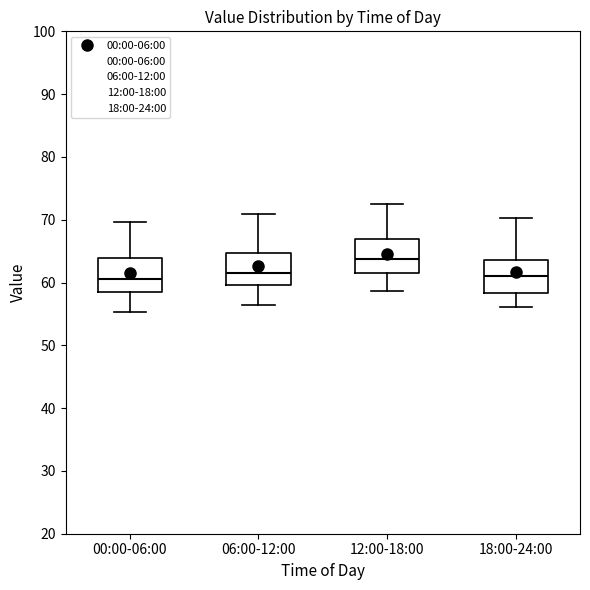

Where is the upper edge of the box for 06:00-12:00 on the y-axis? The values are not printed on the chart, so give them approximately, as read against the axis.

65